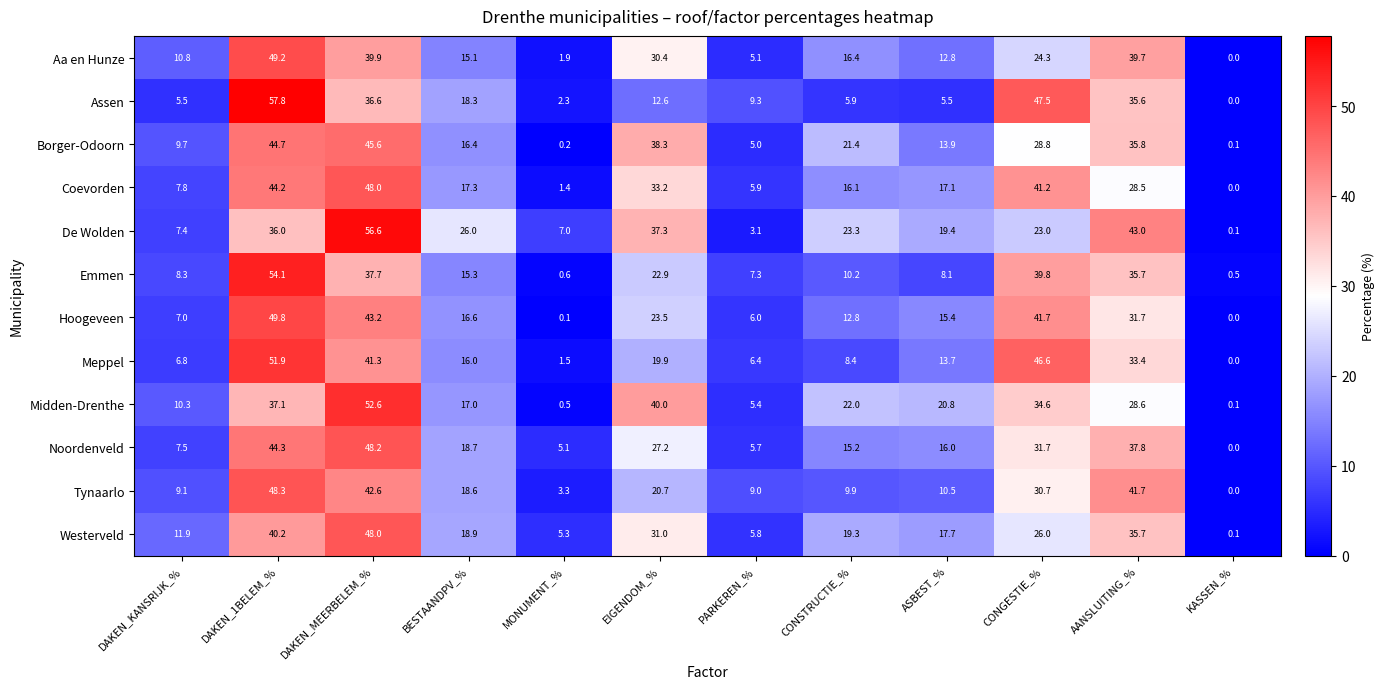

How many categories are shown in the chart?

12